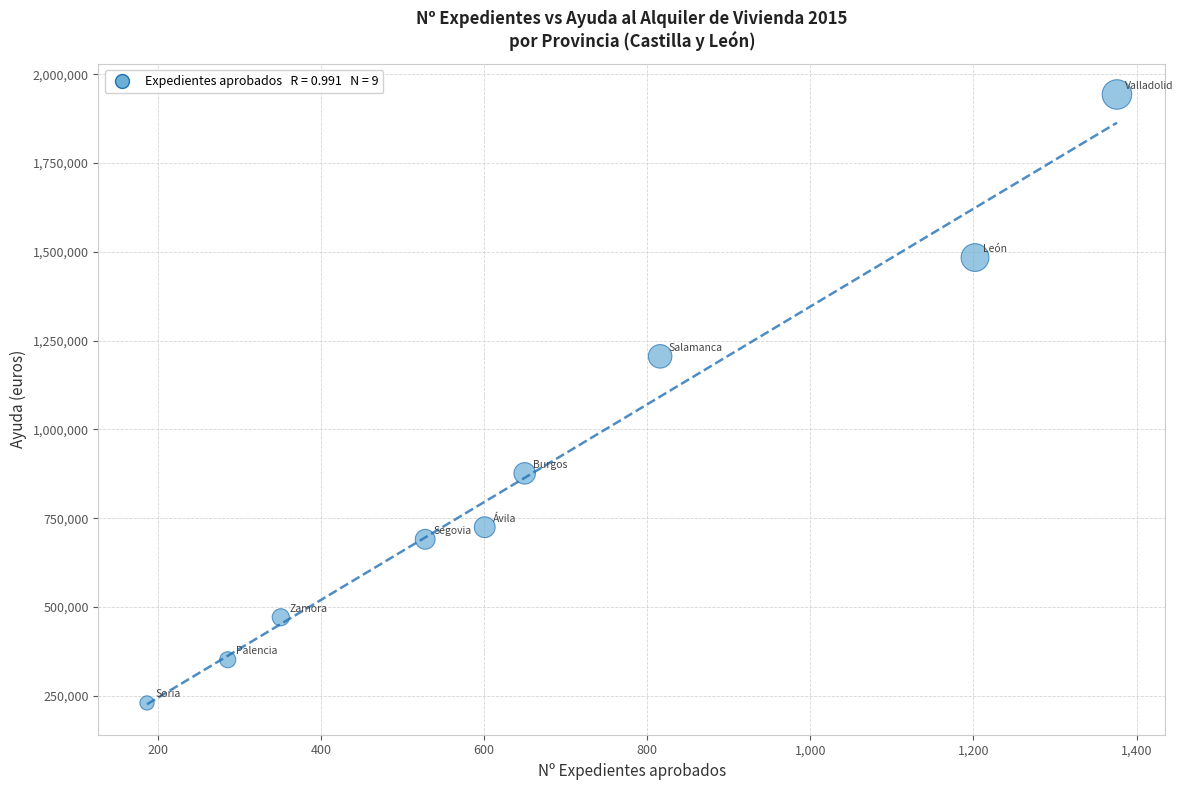

What Y value in the scatter plot is closest to 1086431?

1205736